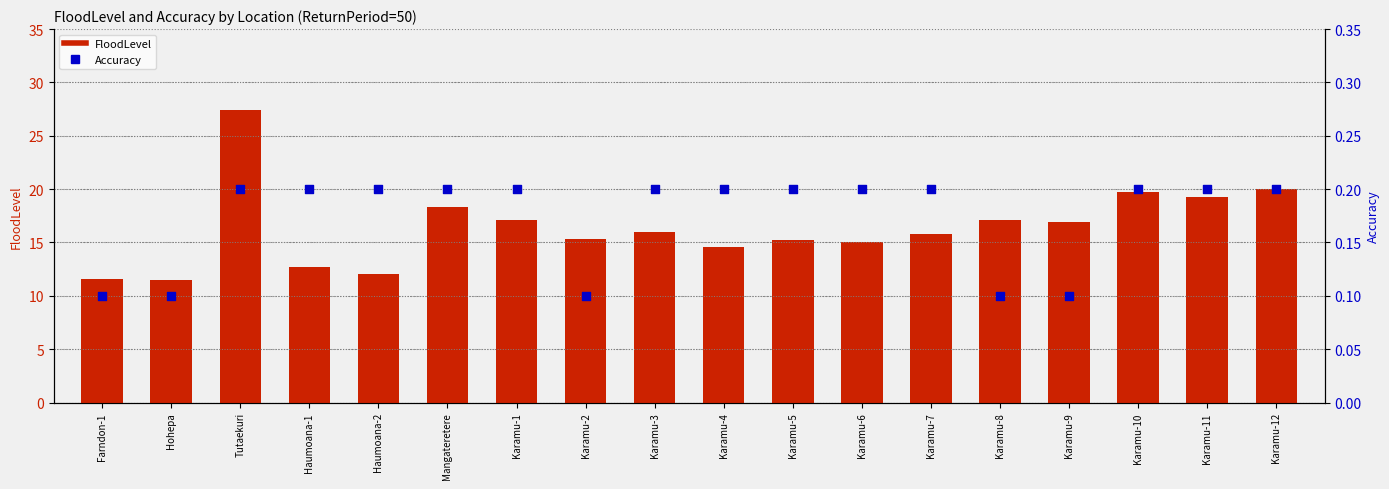

What are all the series names shown in the legend?

FloodLevel, Accuracy